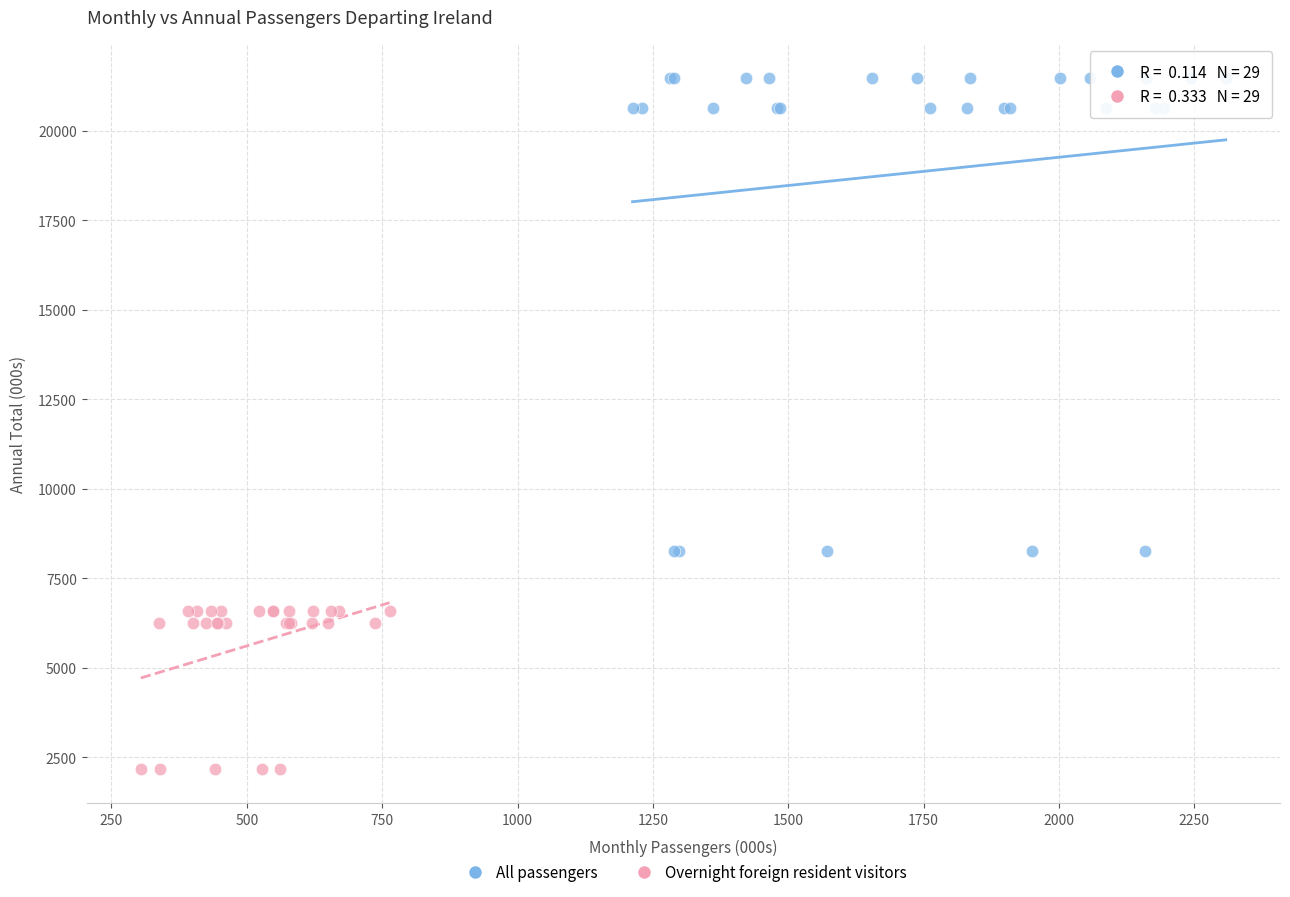

Which series reaches the maximum Y coordinate?

All passengers